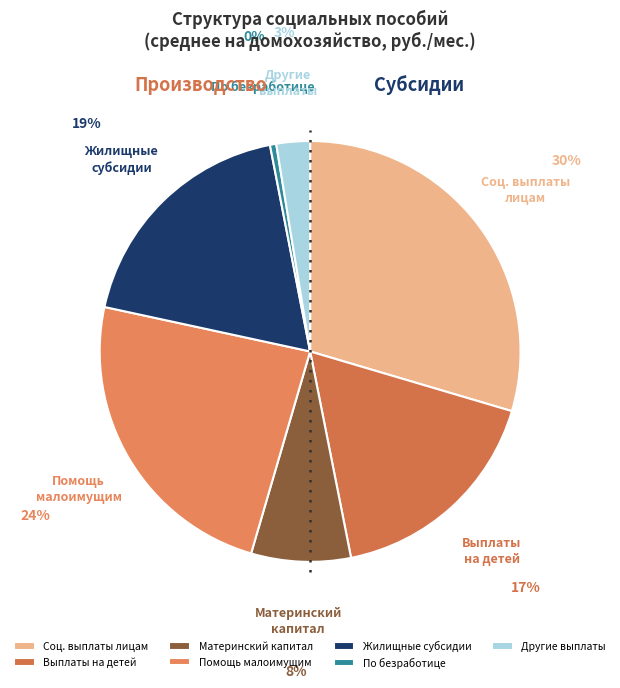

How many segments does this pie chart have?

7